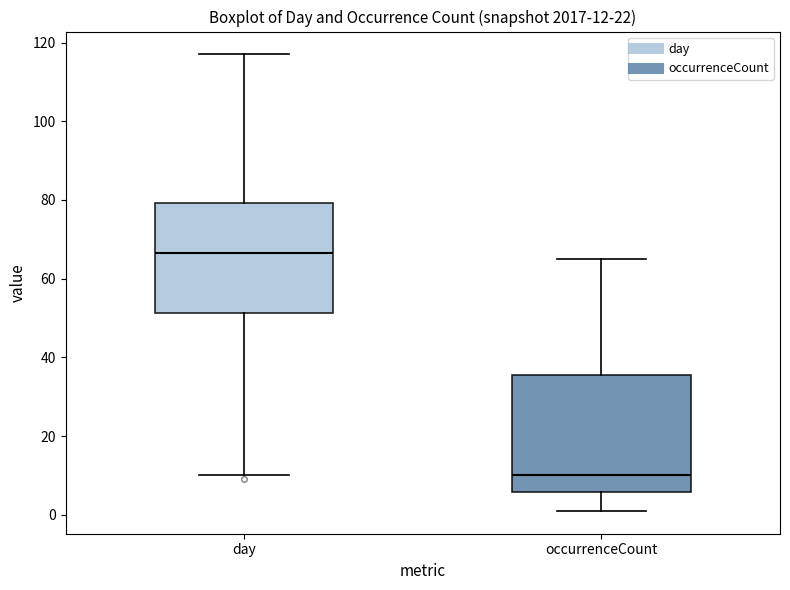

Which box has the highest median line?

day